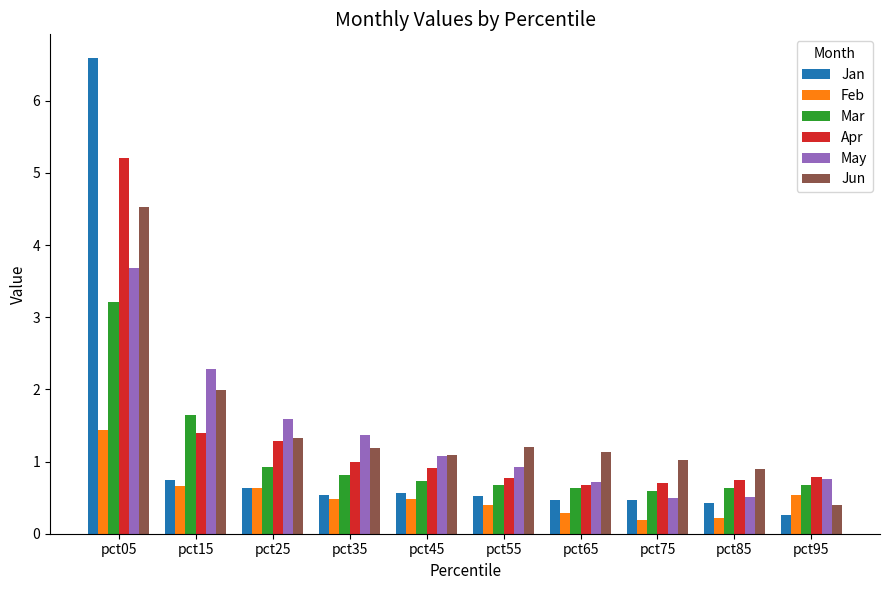

Rank the series by their maximum value, from highest to lowest.

Jan, Apr, Jun, May, Mar, Feb